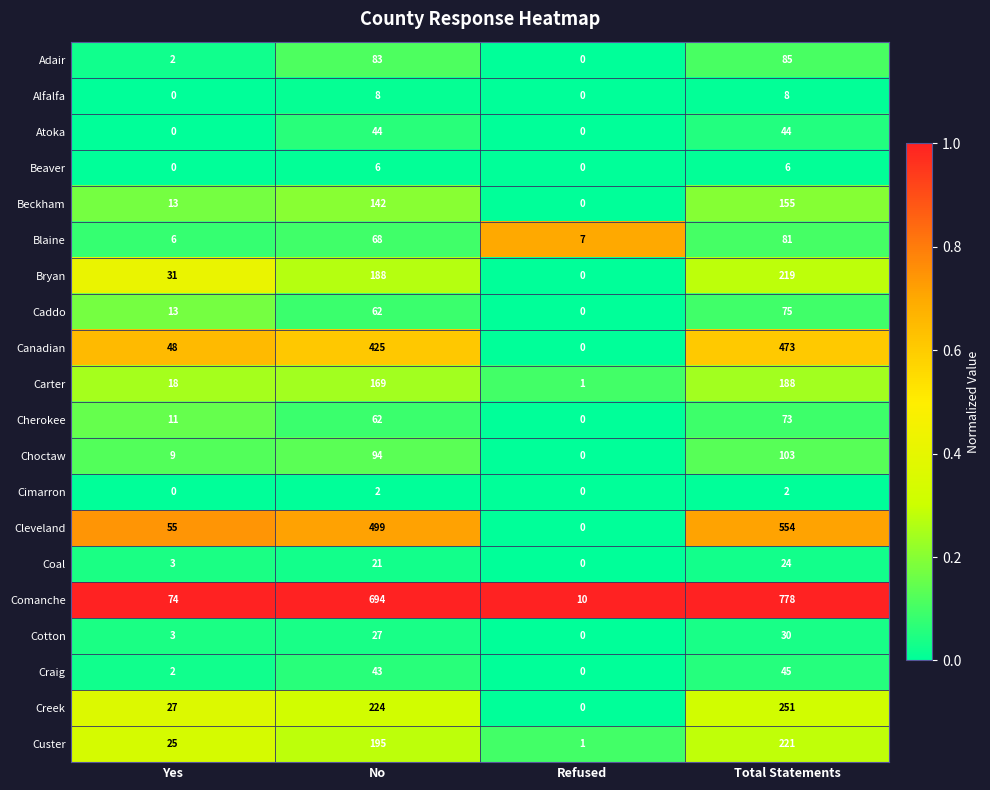

List the labels in order of Blaine value, smallest first.

Yes, Refused, No, Total Statements